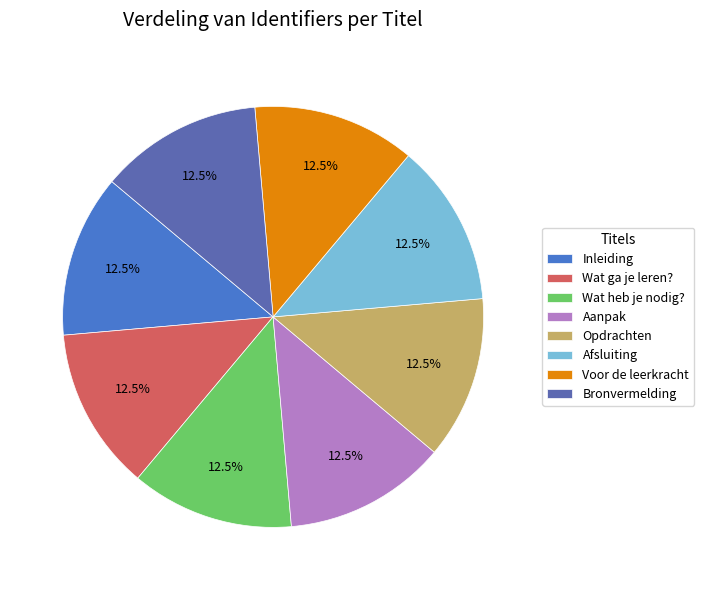

Combined, what portion of the pie is Voor de leerkracht and Afsluiting?

25.0%